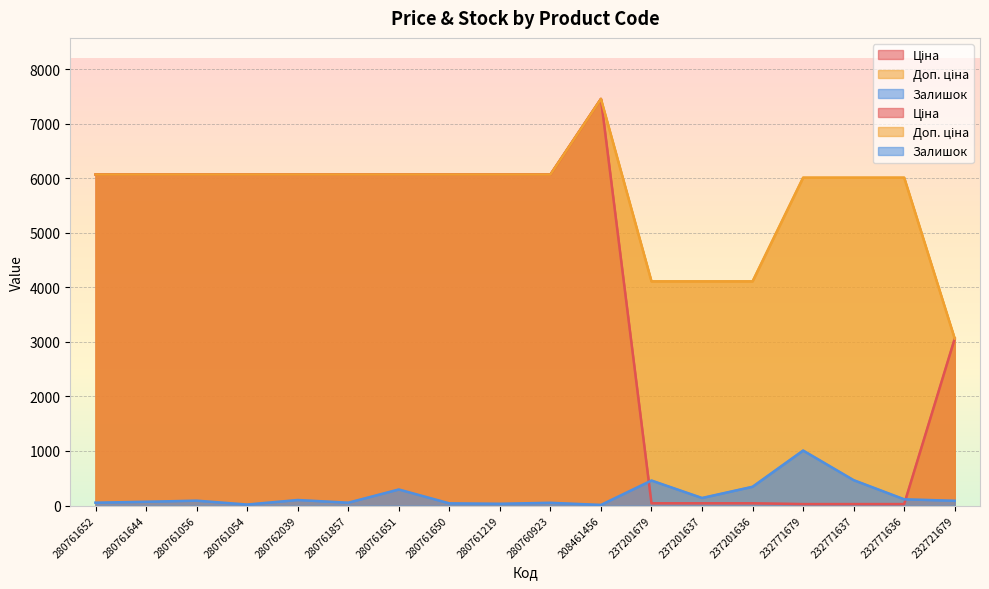

How many series are shown in this chart?

3